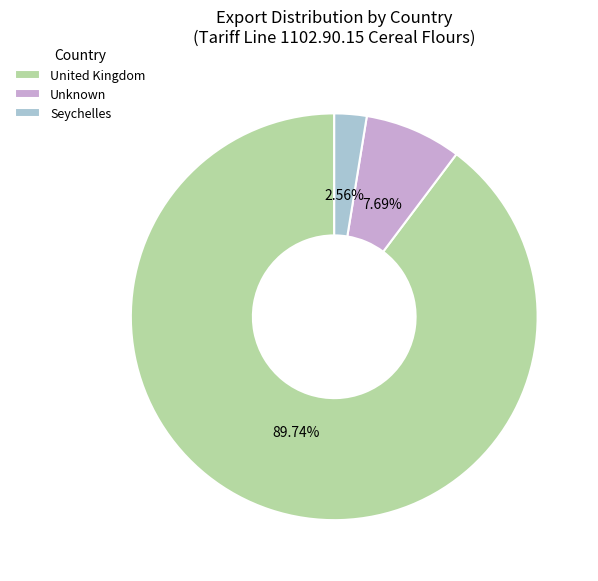

Count the number of slices in the pie.

3